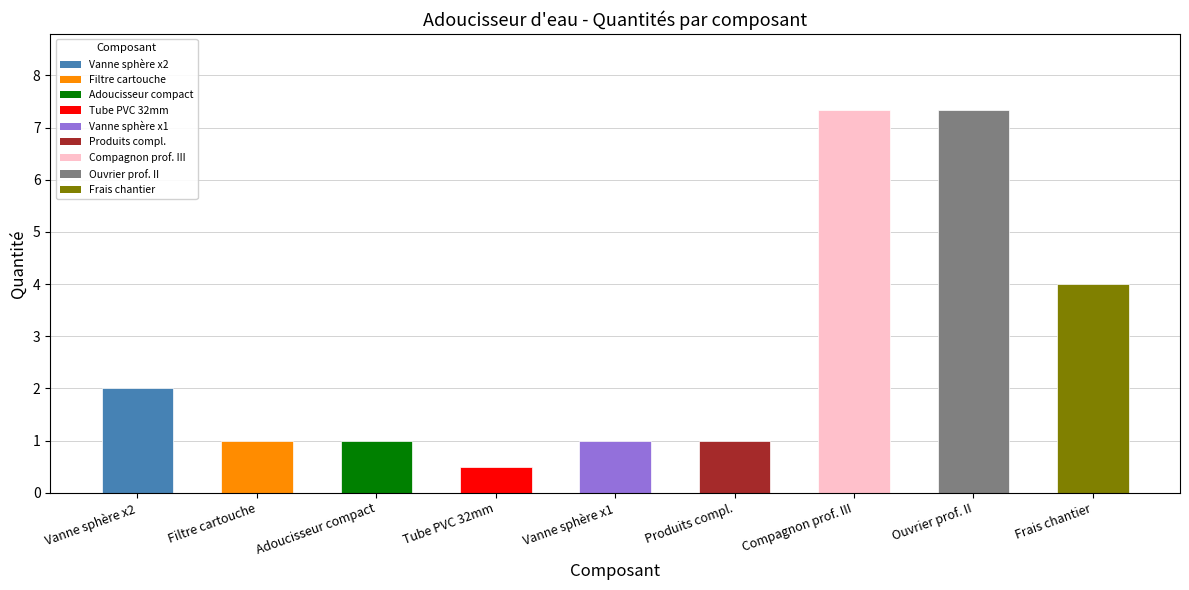

Reading left to right, transcribe all the data shown in this chart.

2.0	1.0	1.0	0.5	1.0	1.0	7.3	7.3	4.0